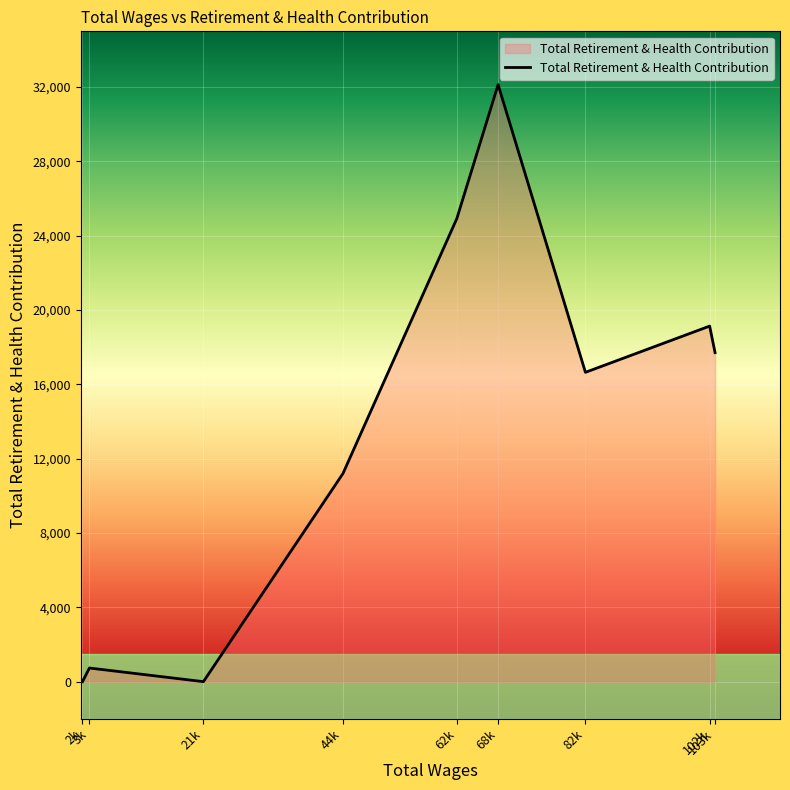

What is the maximum value shown in the chart?

32131